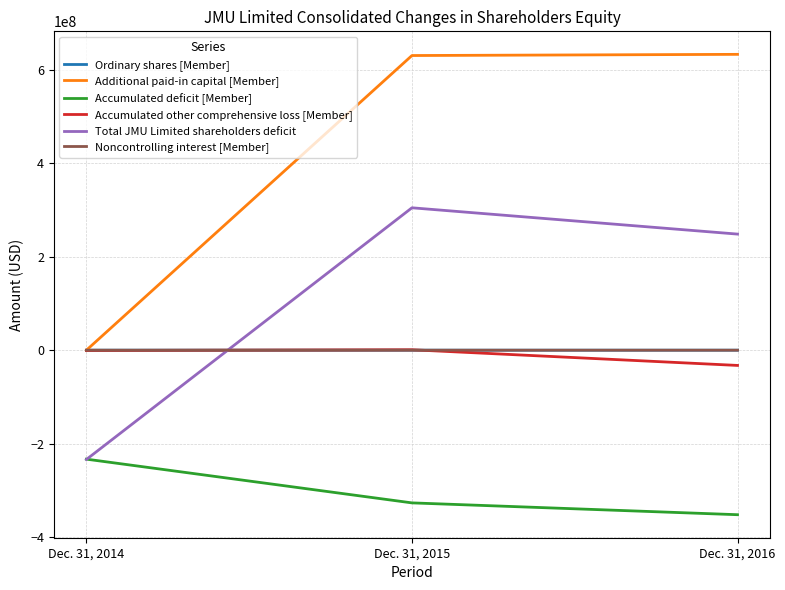

What is the difference between the Noncontrolling interest [Member] values at Dec. 31, 2014 and Dec. 31, 2016?

43244